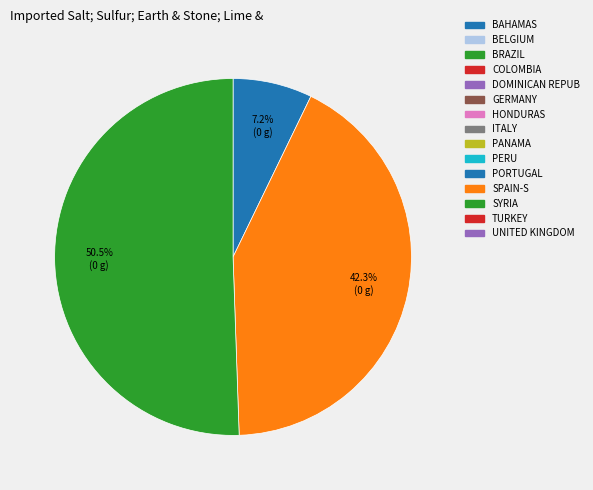

Is there any slice that represents more than half of the pie?

Yes